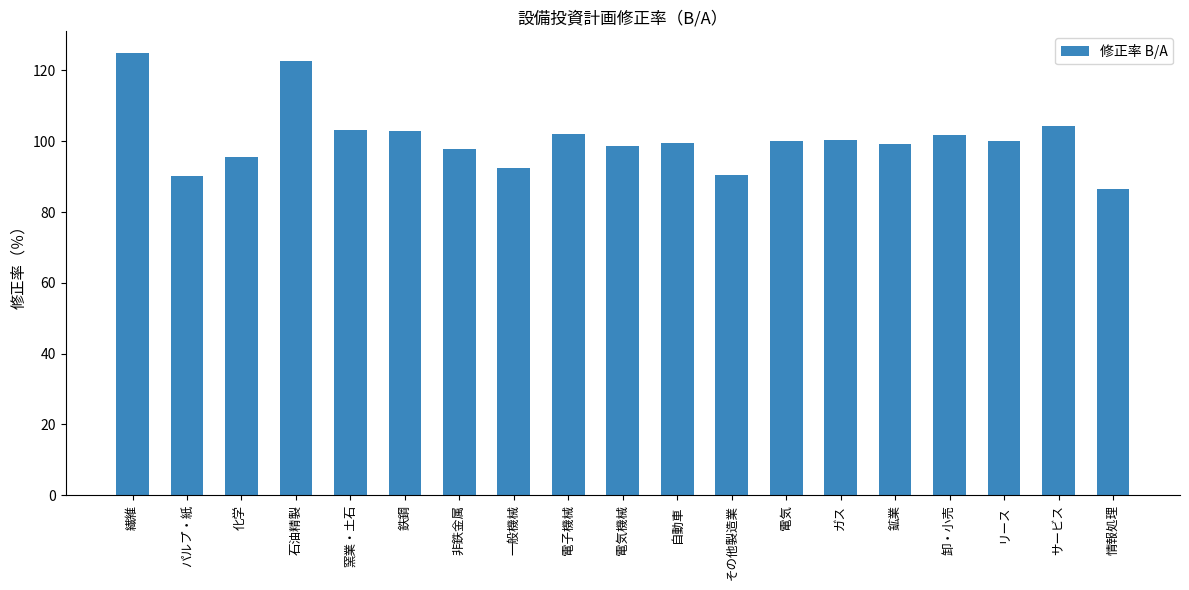

What is the change in value from 電気機械 to 情報処理?

-12.4